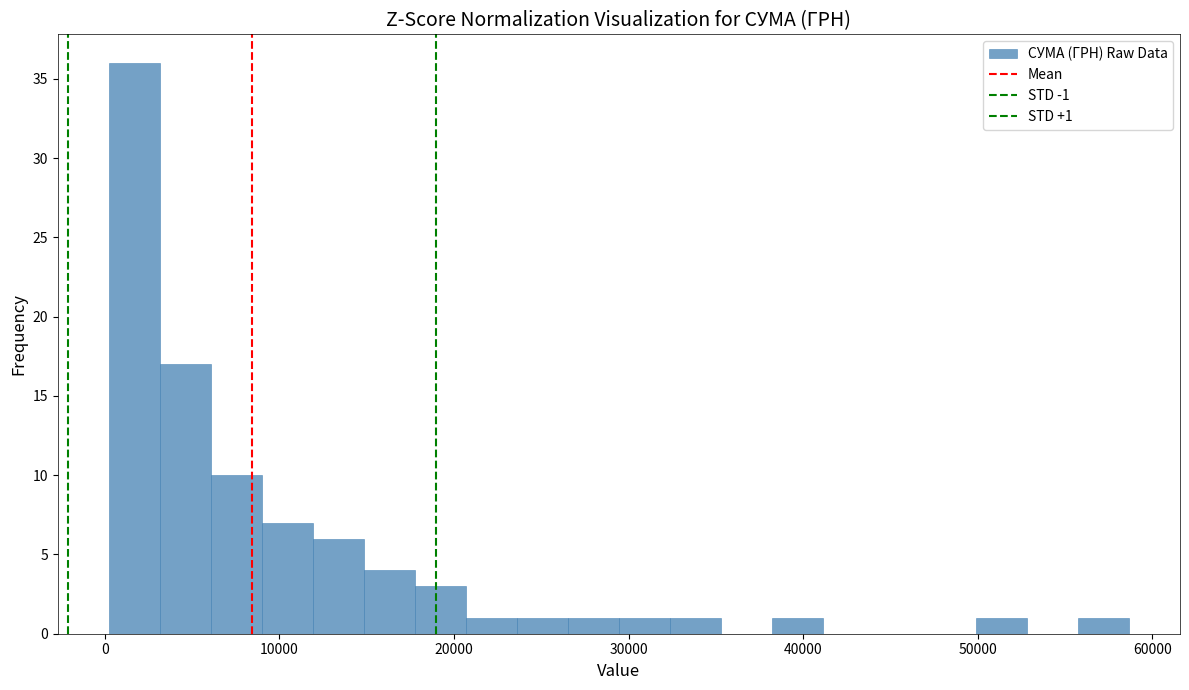

Around what value on the x-axis is the tallest bar? Give the approximate position of its centre, as read against the axis.

2000